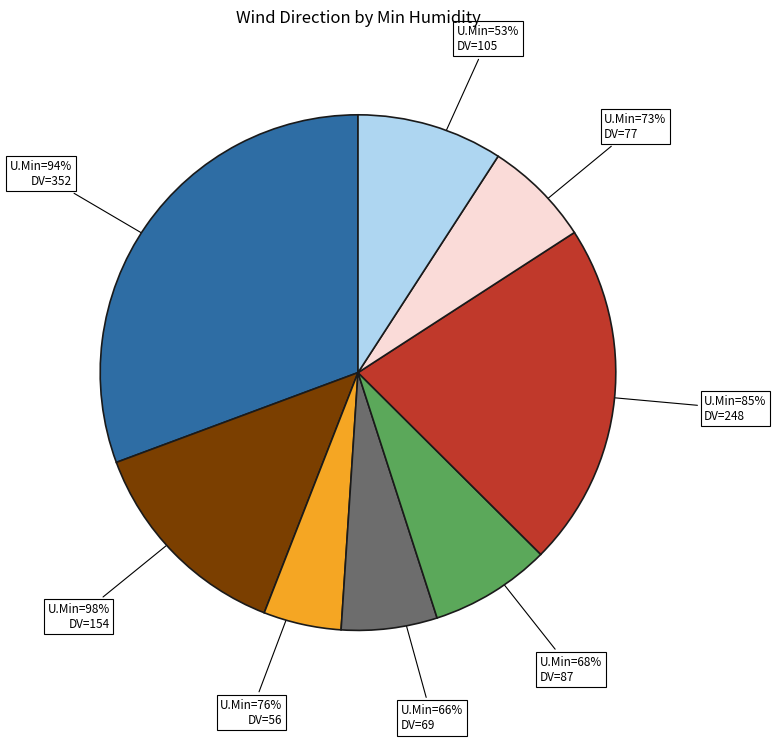

True or false: 85 accounts for 30% of the total.

False